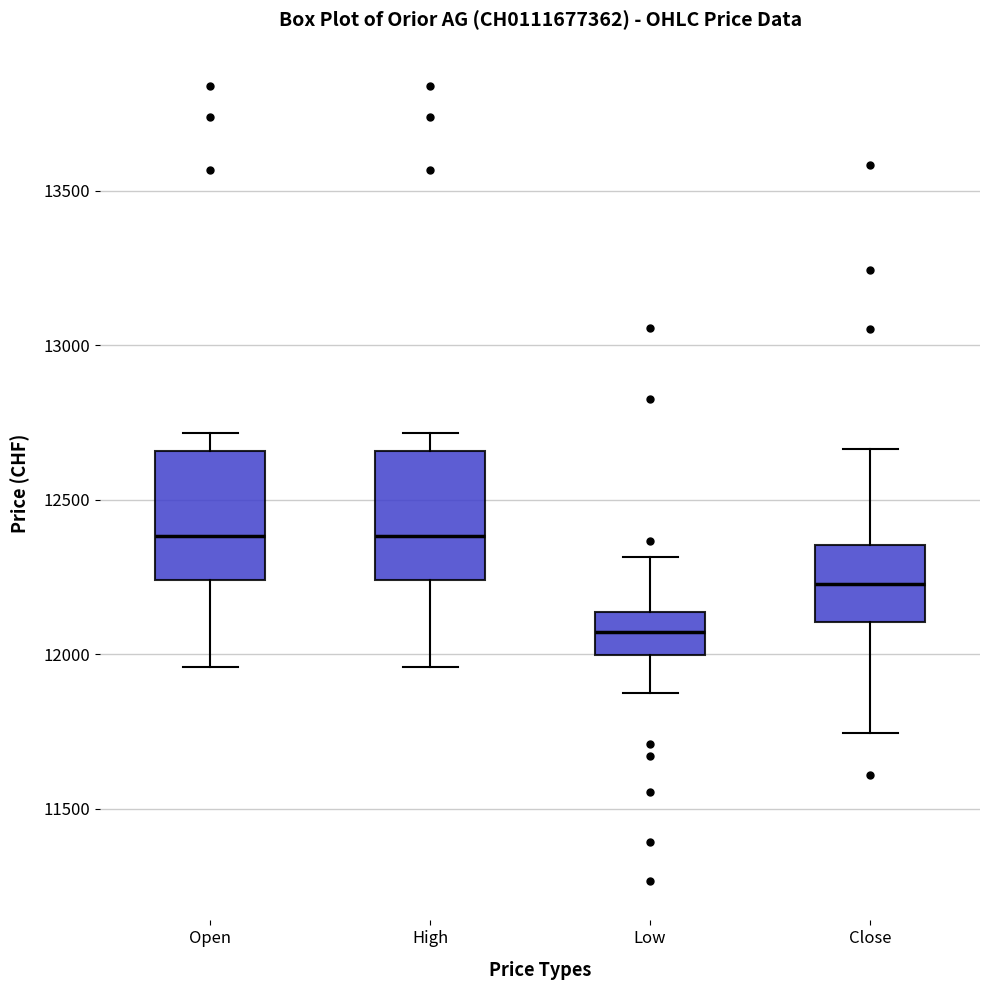

Reading left to right, read every box against the y-axis: the position of its median line, the range the box covers, and the ends of its whiskers. The values are not printed on the chart, so give them approximately, as read against the axis.

Open: median 12400, box 12250 to 12650, whiskers 11950 to 12700
High: median 12400, box 12250 to 12650, whiskers 11950 to 12700
Low: median 12050, box 12000 to 12150, whiskers 11850 to 12300
Close: median 12250, box 12100 to 12350, whiskers 11750 to 12650